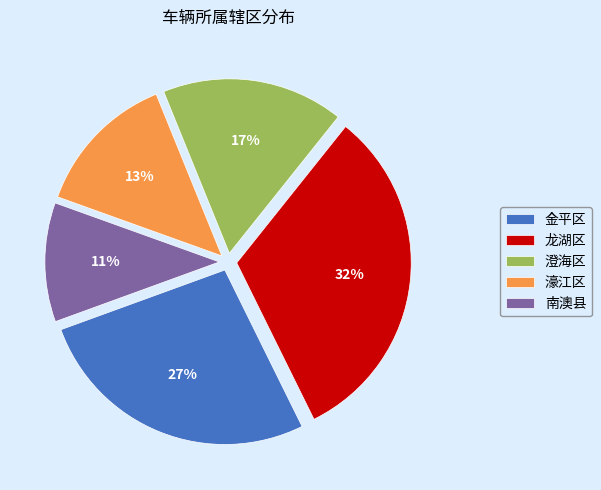

How many slices are in this pie chart?

5